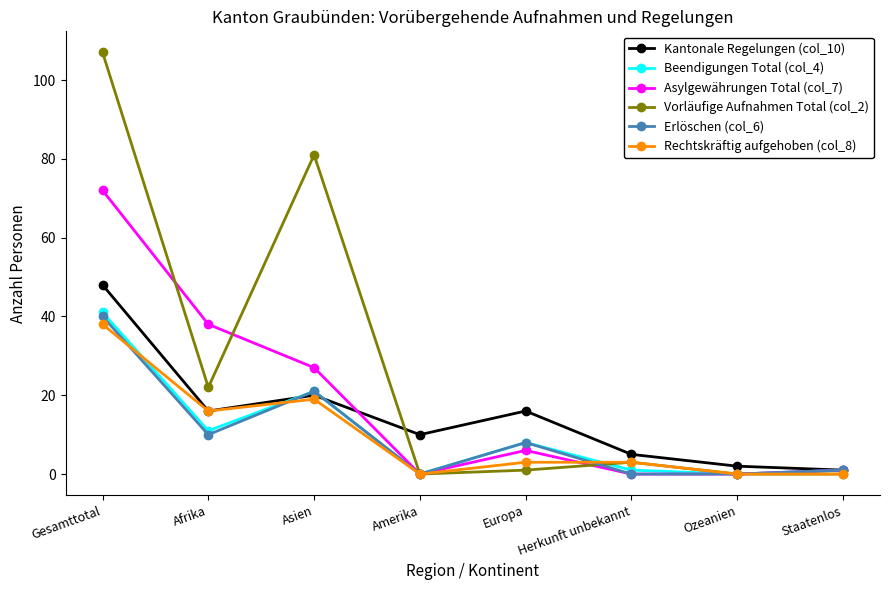

At which category does Vorläufige Aufnahmen Total (col_2) reach its first local valley?

Afrika